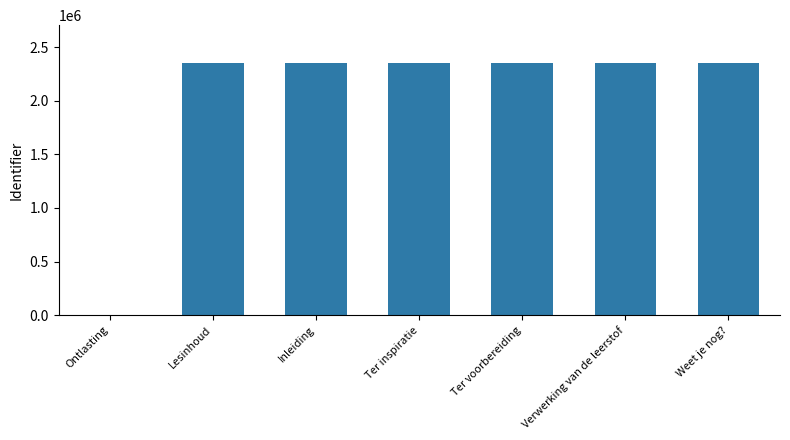

How many values are above zero?

6